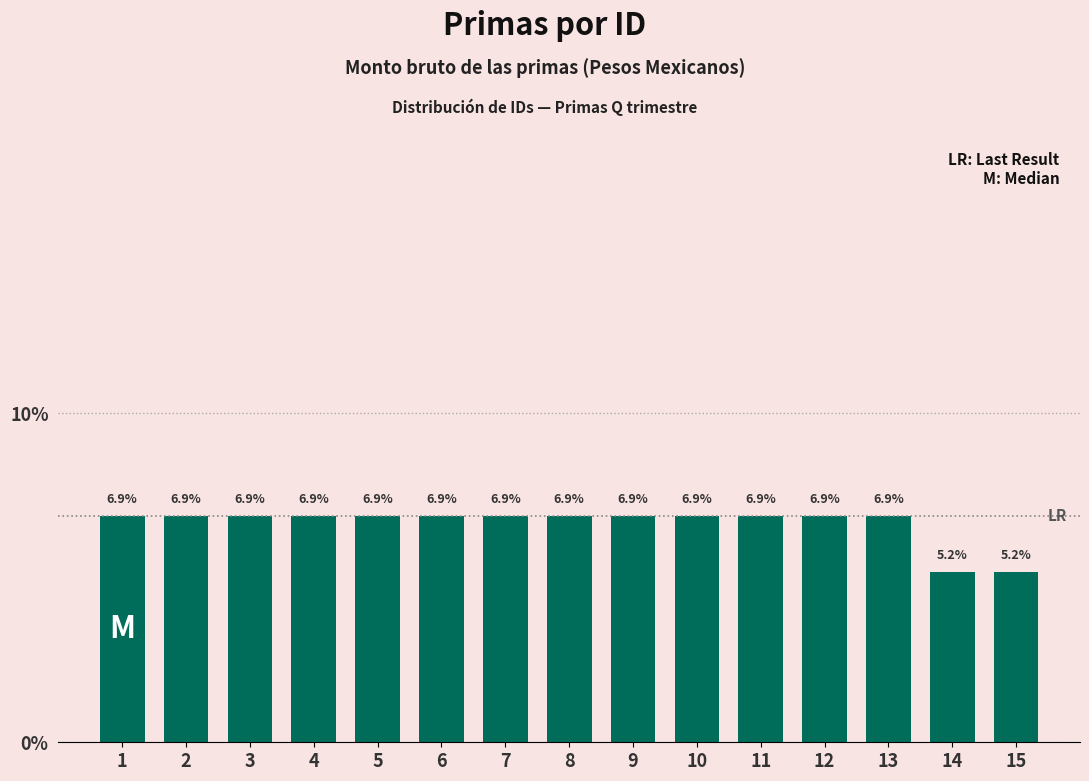

Reading right to left, transcribe all the data shown in this chart.

15=5.2	14=5.2	13=6.9	12=6.9	11=6.9	10=6.9	9=6.9	8=6.9	7=6.9	6=6.9	5=6.9	4=6.9	3=6.9	2=6.9	1=6.9